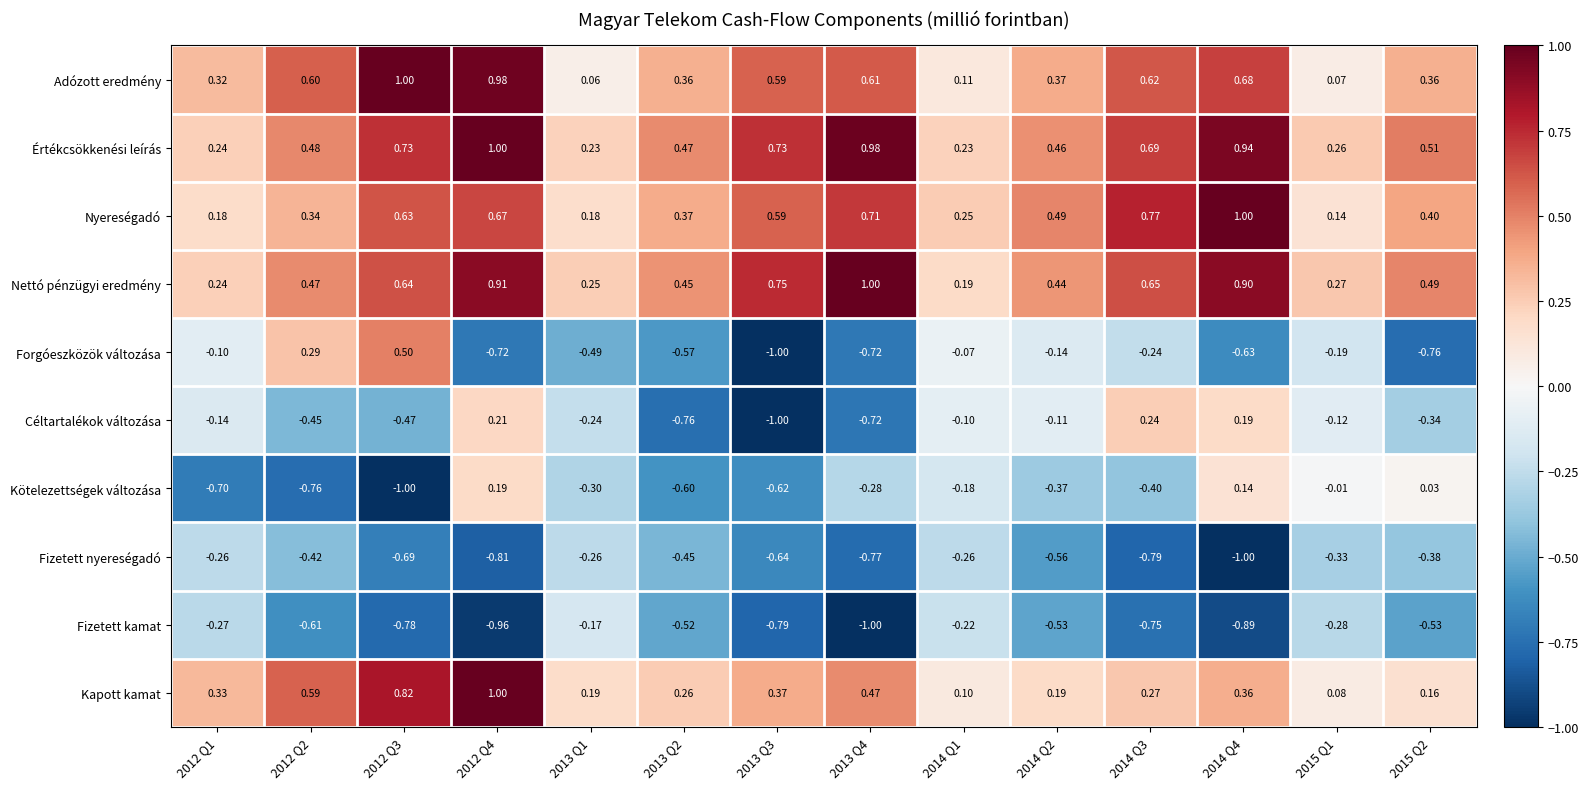

Which series has the largest total across all categories?

Értékcsökkenési leírás